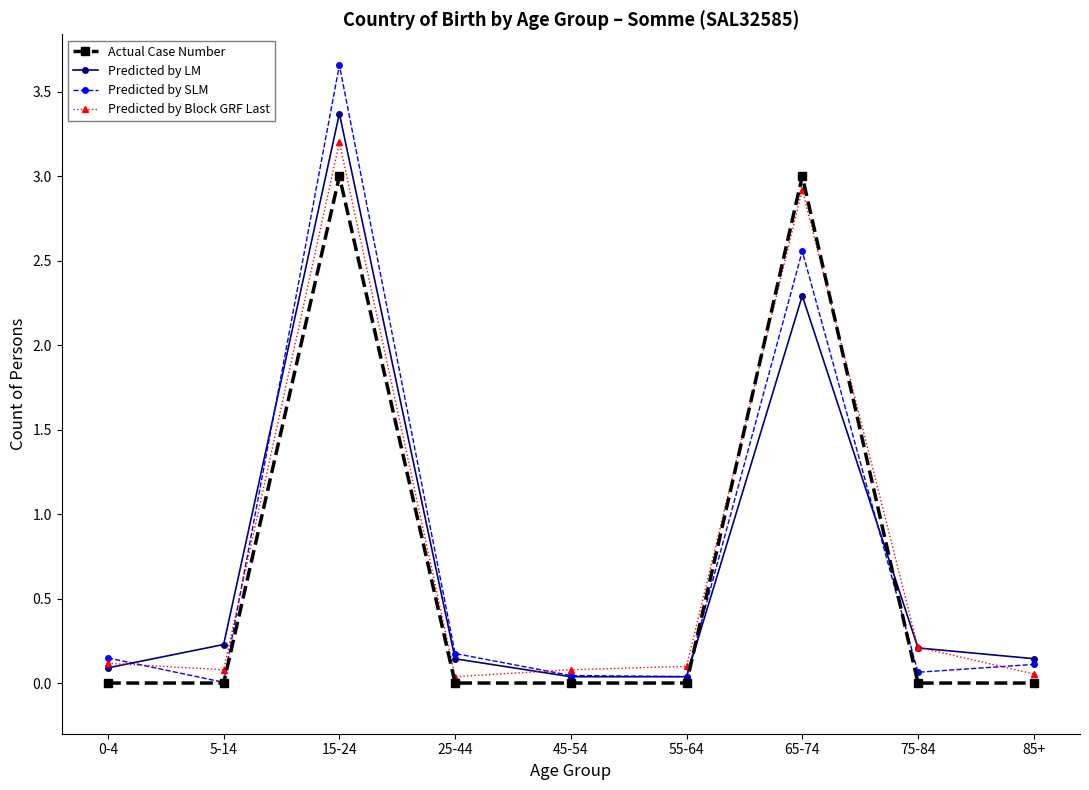

What are all the series names shown in the legend?

Actual Case Number, Predicted by LM, Predicted by SLM, Predicted by Block GRF Last